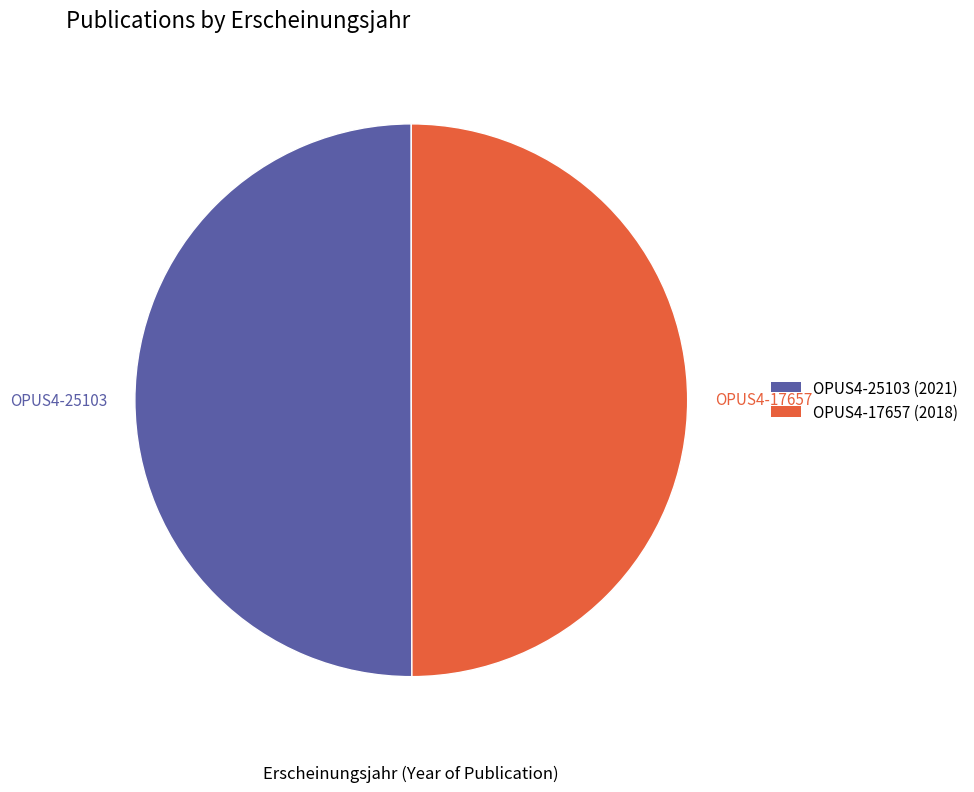

What portion of the pie excludes OPUS4-25103?

50.0%